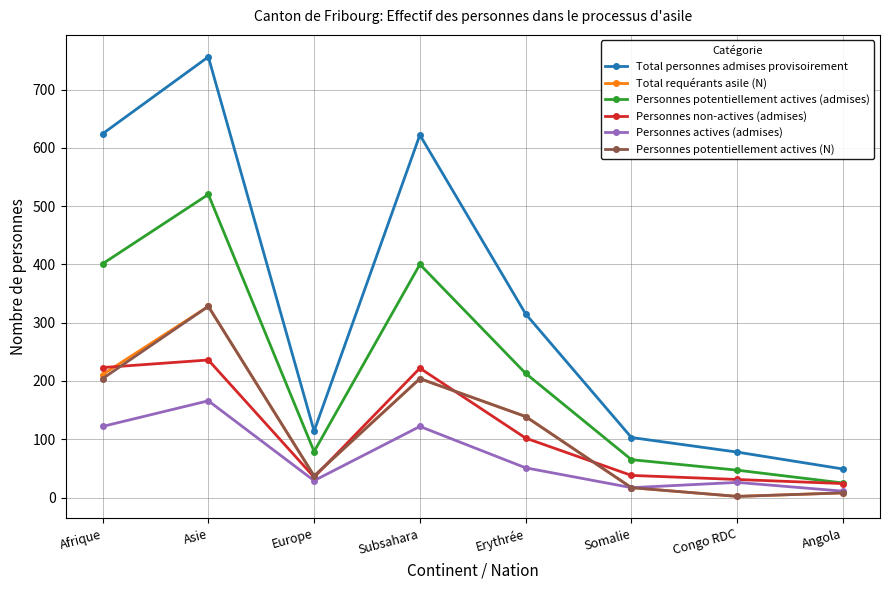

What is the minimum value for Total personnes admises provisoirement?

49